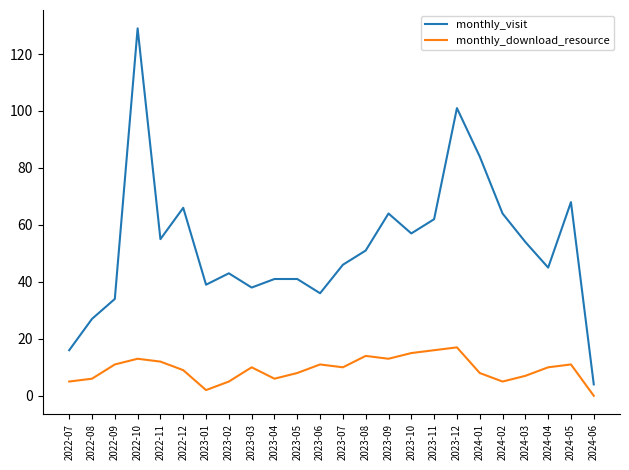

At which category does the chart reach its peak across all series?

2022-10